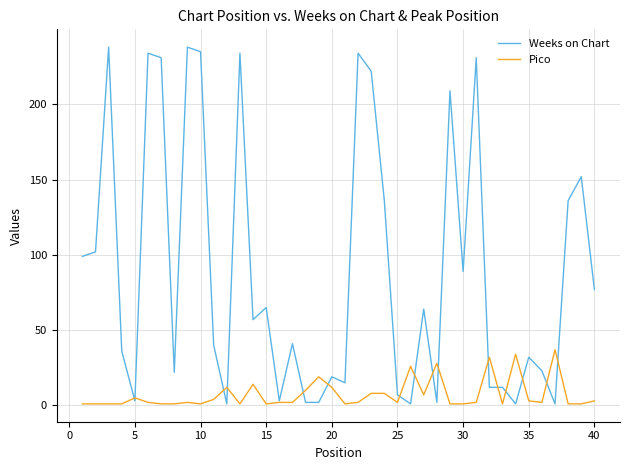

Which series has the widest spread of values?

Weeks on Chart